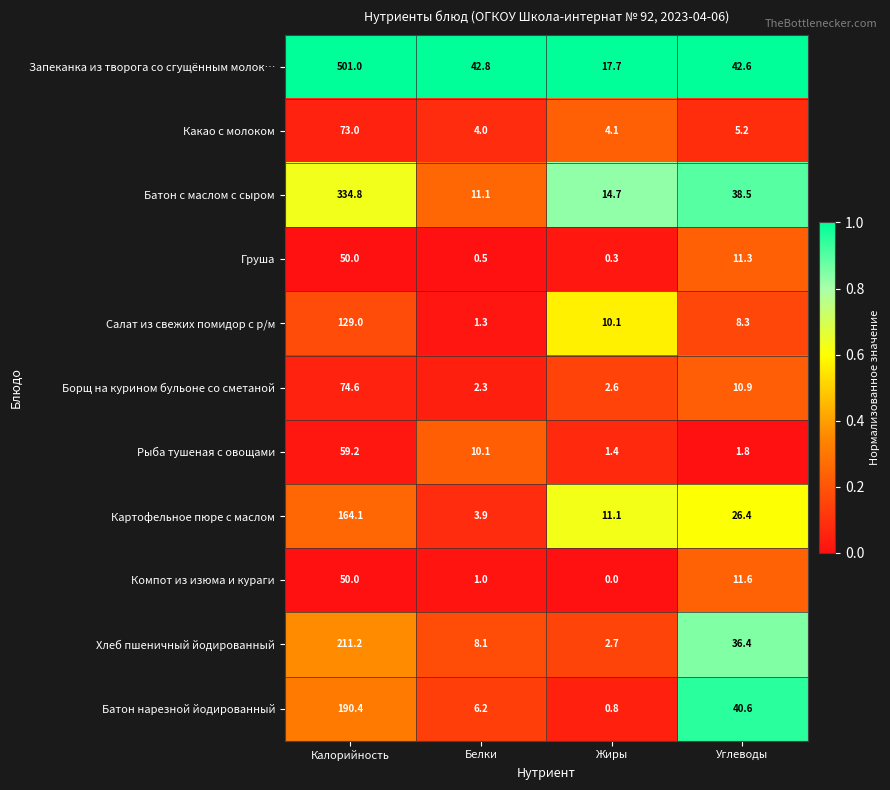

What is the difference between the second highest and minimum values in the Рыба тушеная с овощами series?

8.7